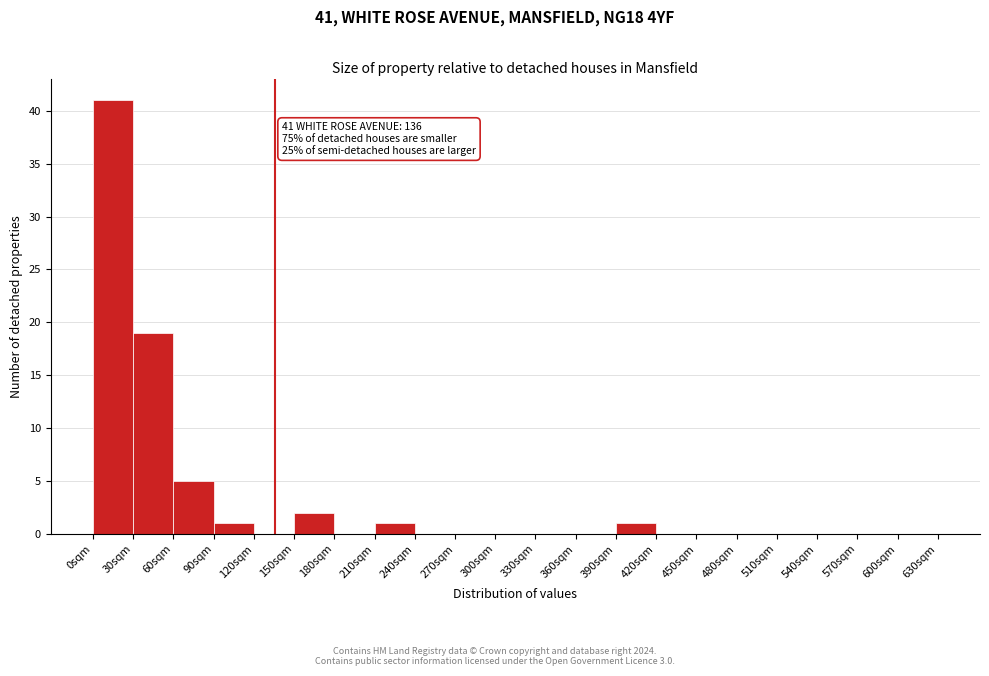

Which range on the x-axis has the tallest bar?

0 to 30